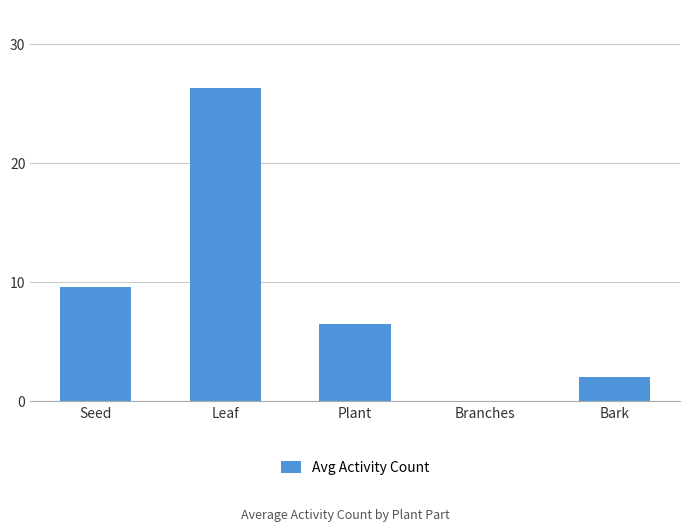

At which label does the data first exceed 6?

Seed